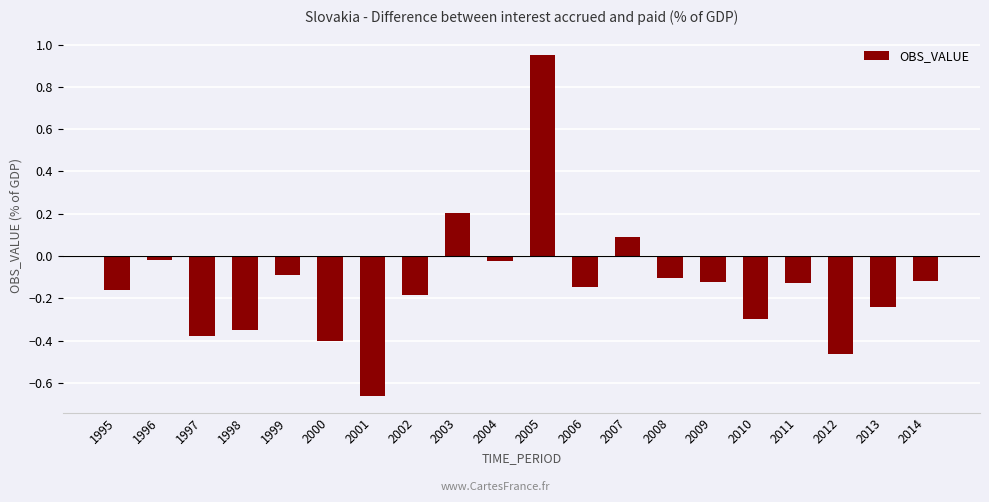

What is the value of the 13th bar from the left?

0.1